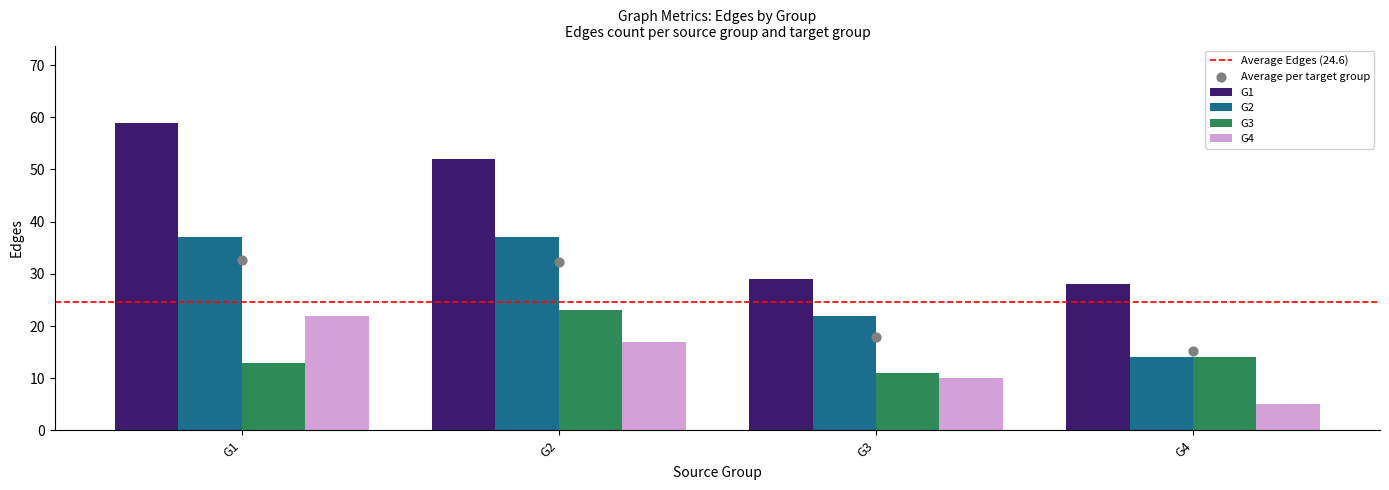

At which category is the sum across all series the highest?

G1